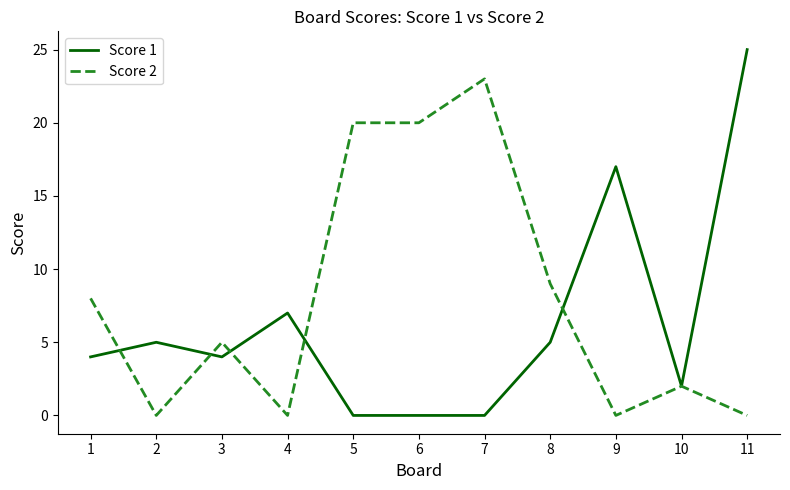

Which series has the largest total across all categories?

Score 2